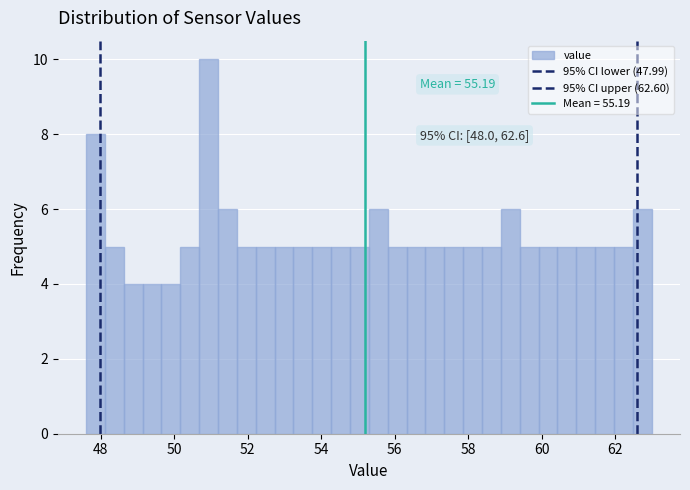

Read against the x-axis, roughly where is the centre of the tallest bar?

51.0